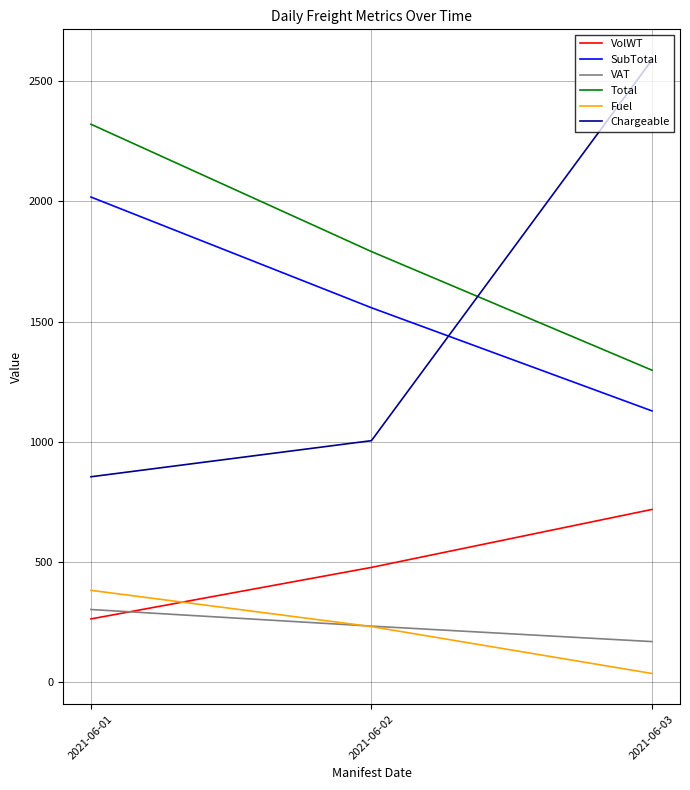

Which category has the lowest value in the Total series?

2021-06-03